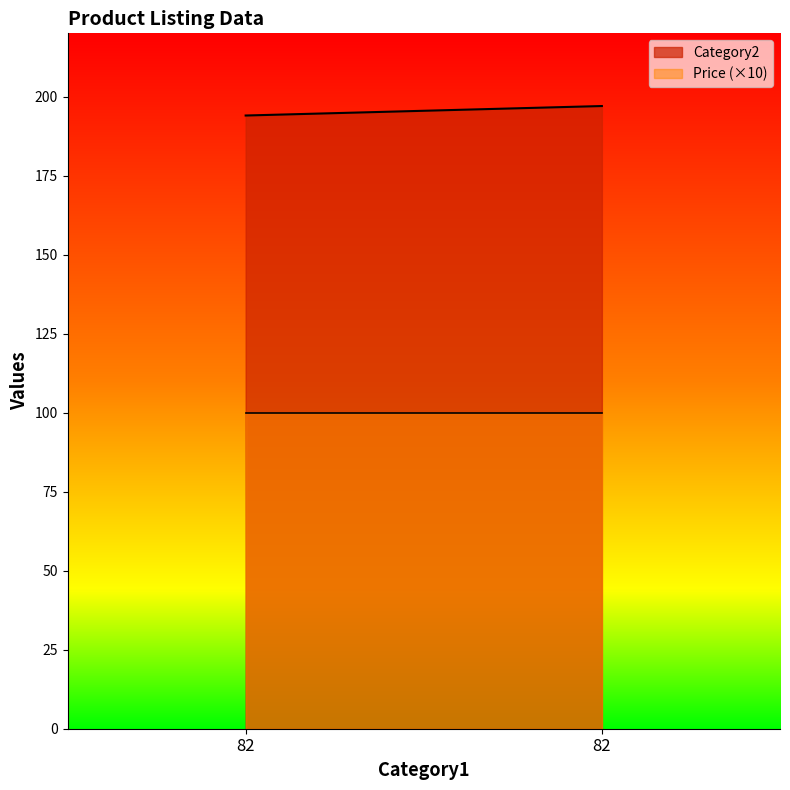

At which label is Category2 closest to 195?

82